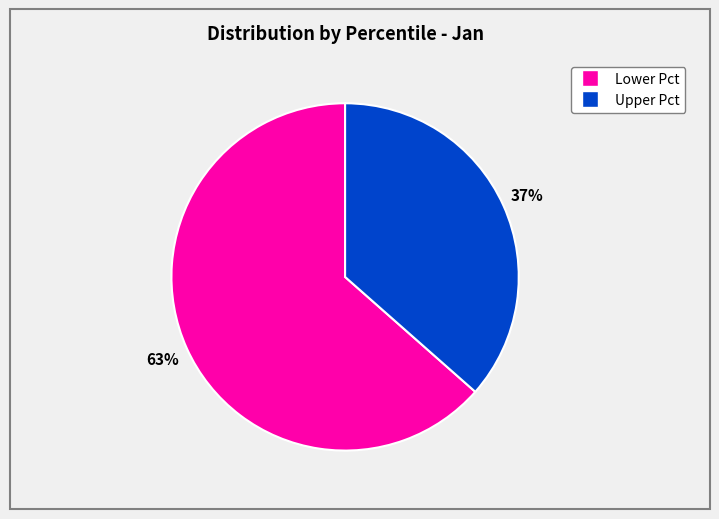

To the nearest percent, what is the average slice percentage?

50%